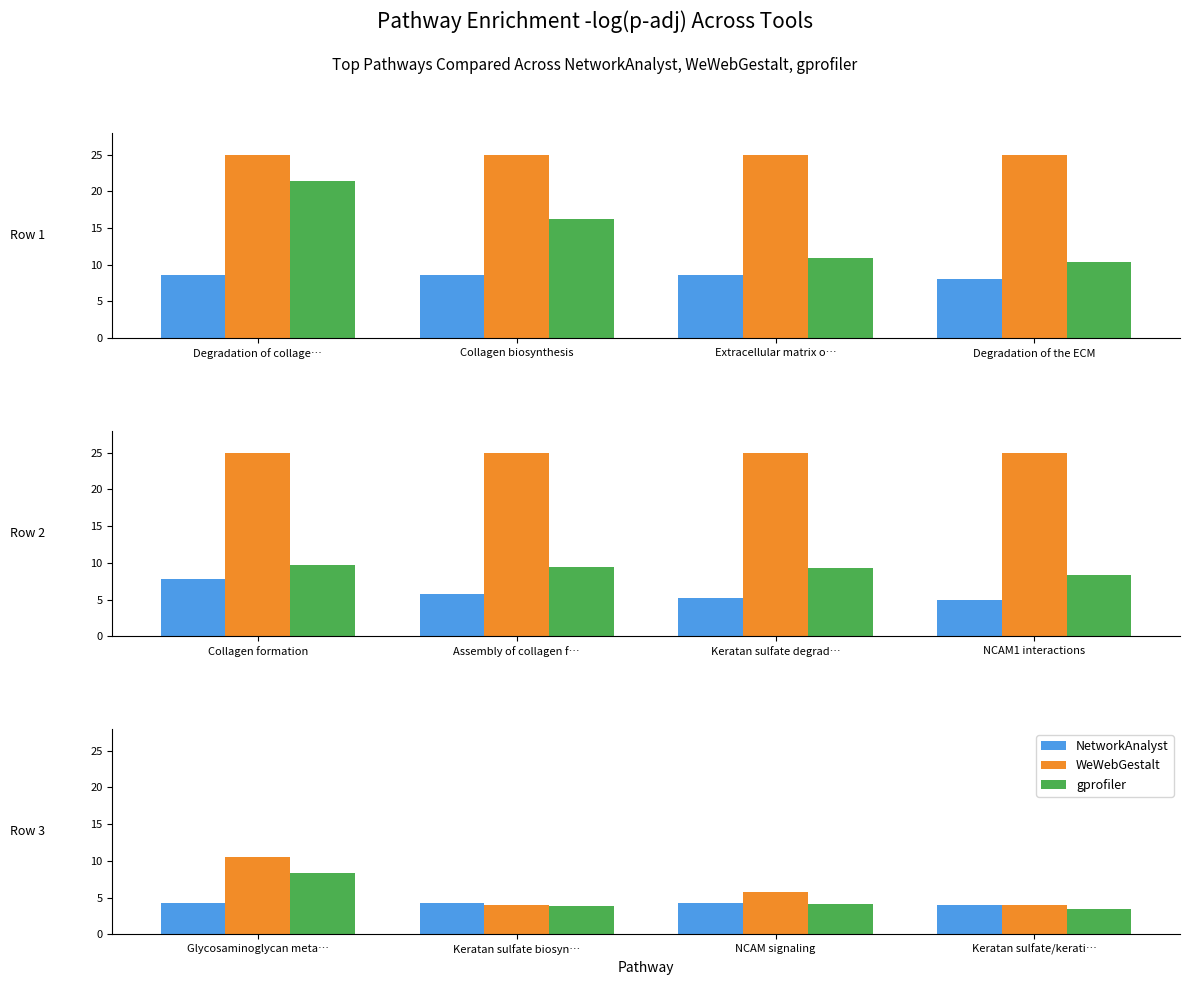

How many bars are there in each group?

3